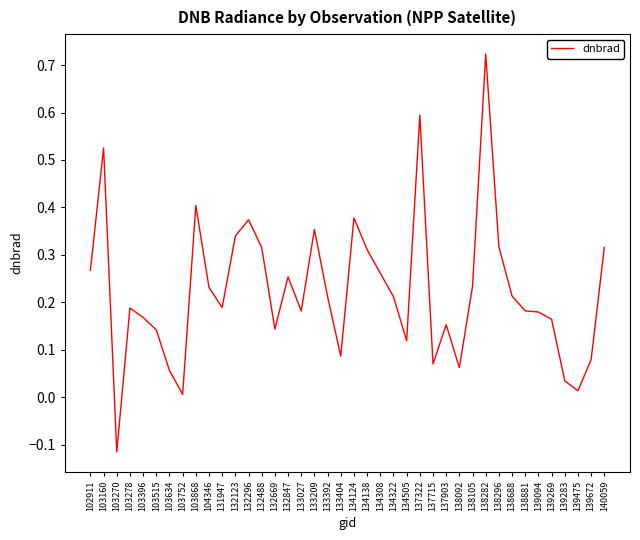

Where is the first local maximum?

103160